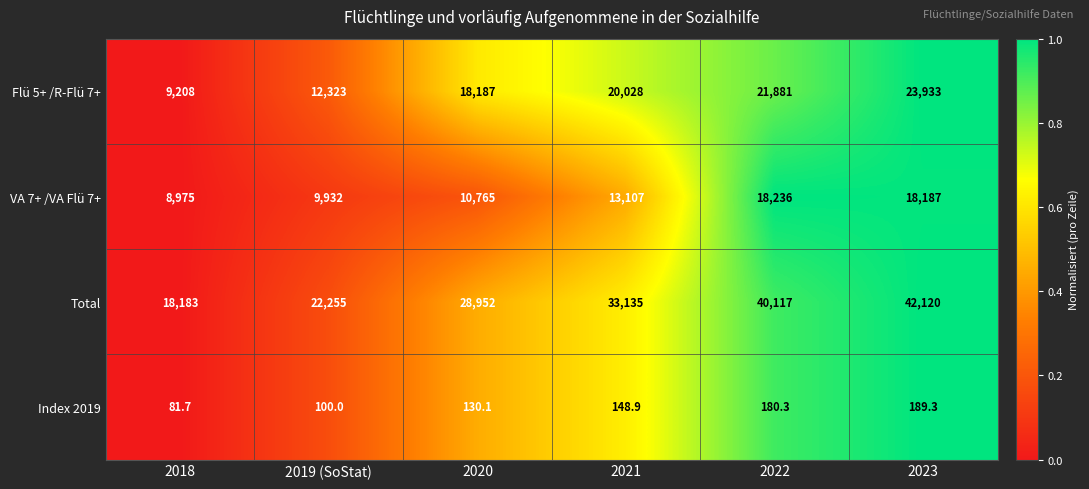

How many series are shown in this chart?

4